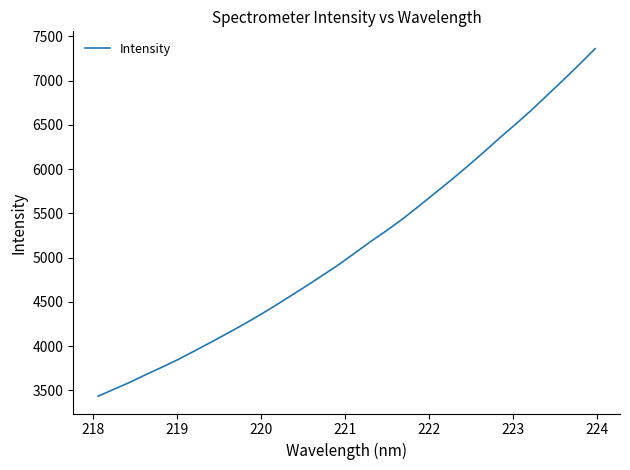

What is the smallest value displayed?

3434.0